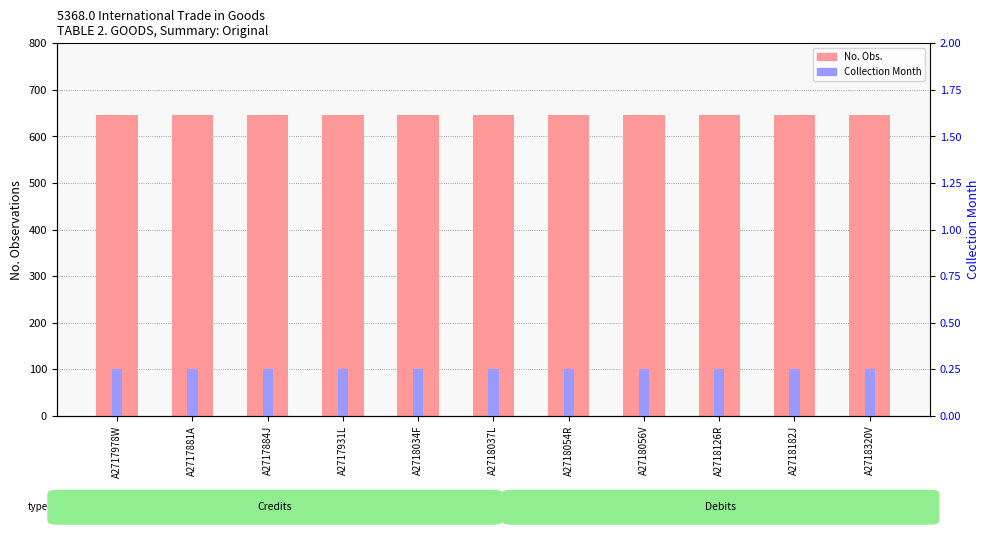

True or false: No. Obs. has a value of 447 at A2718054R.

False